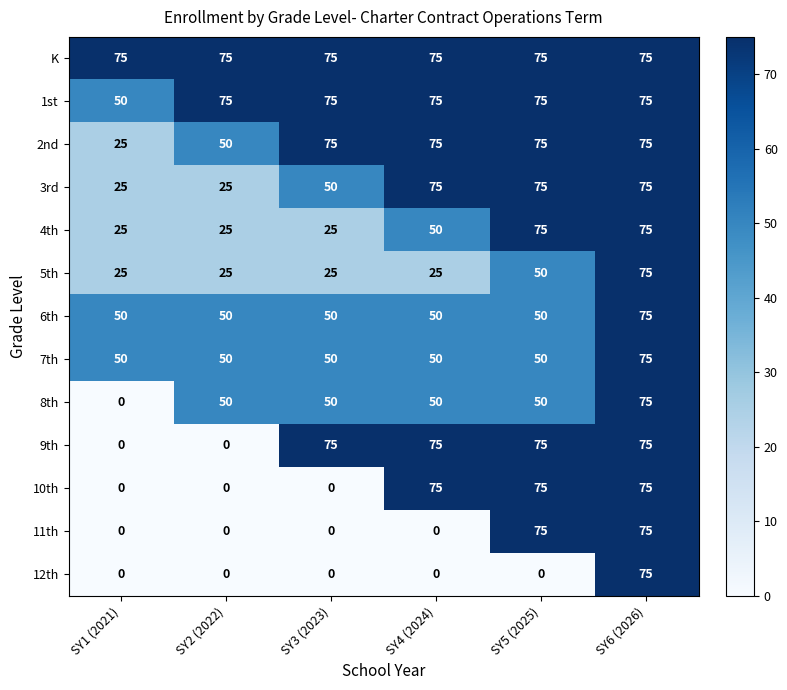

At which category is the sum across all series the highest?

SY6 (2026)